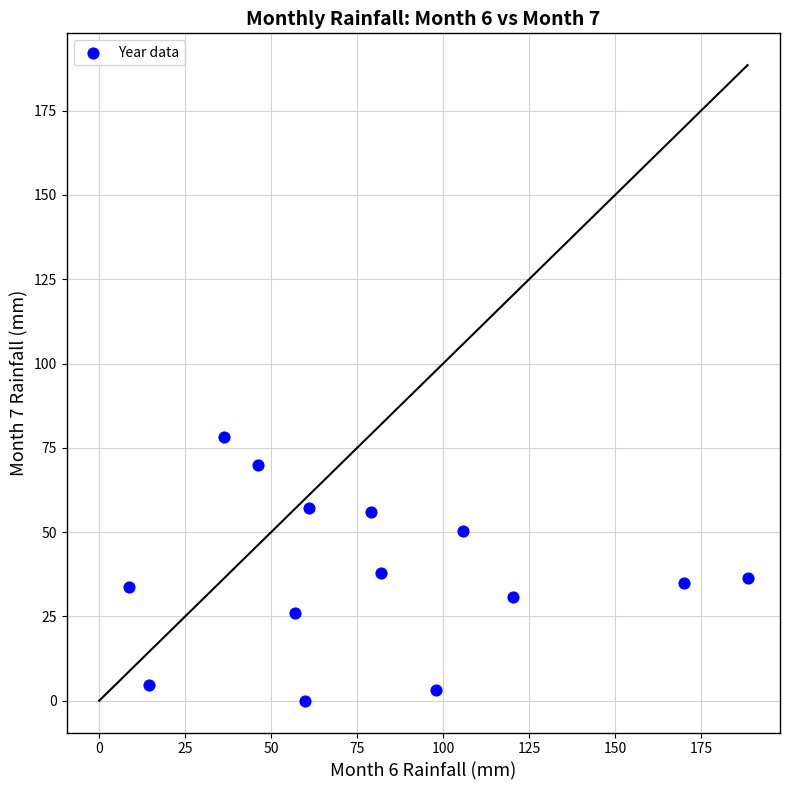

What is the range of X values (max minus min)?

179.9